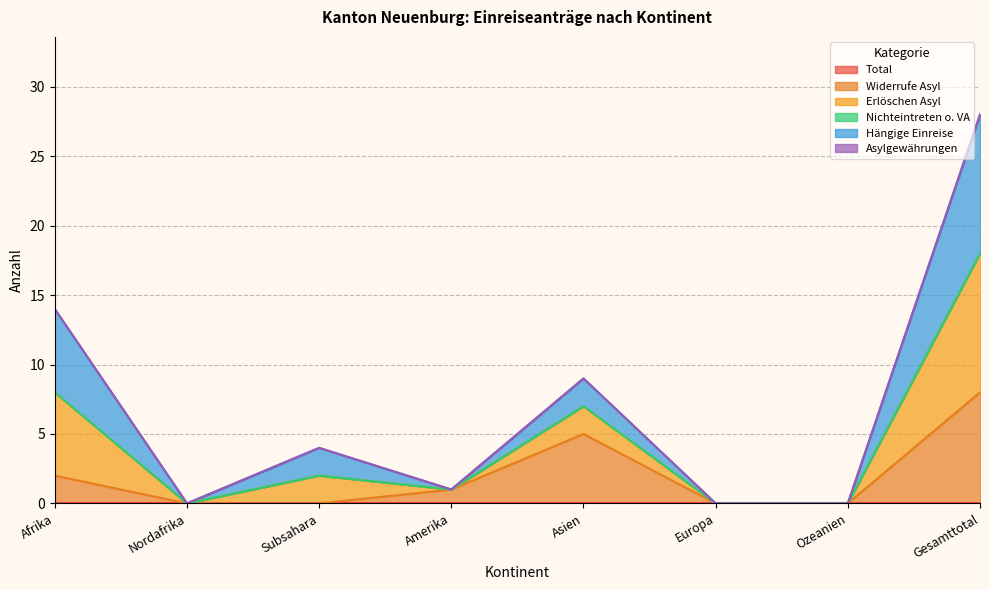

True or false: Hängige Einreise has a value of -19 at Europa.

False